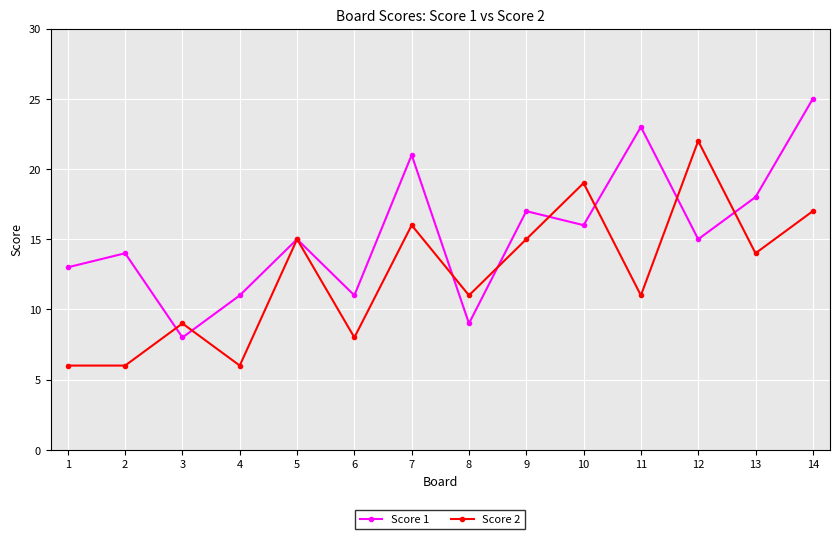

List the series in order of their peak value, lowest first.

Score 2, Score 1